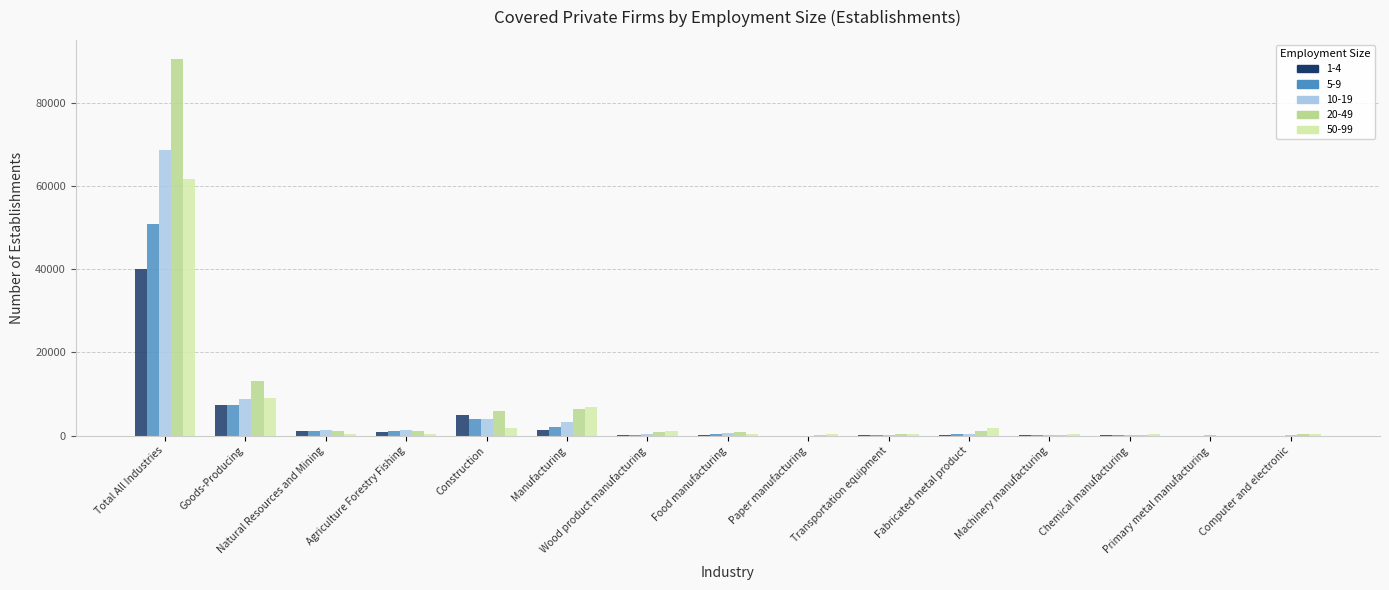

What position from the left is Total All Industries?

1